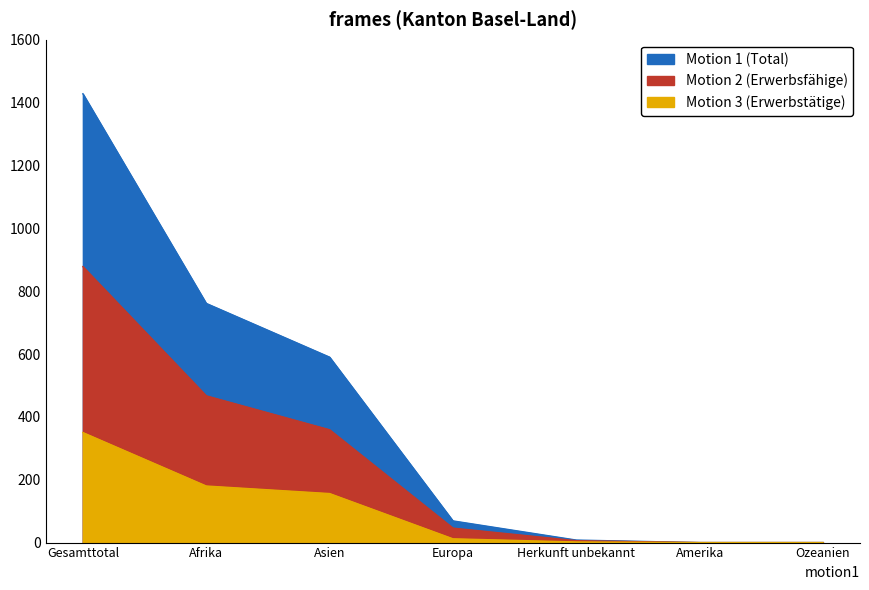

List the labels in order of Motion 3 (Erwerbstätige) value, largest first.

Gesamttotal, Afrika, Asien, Europa, Herkunft unbekannt, Amerika, Ozeanien